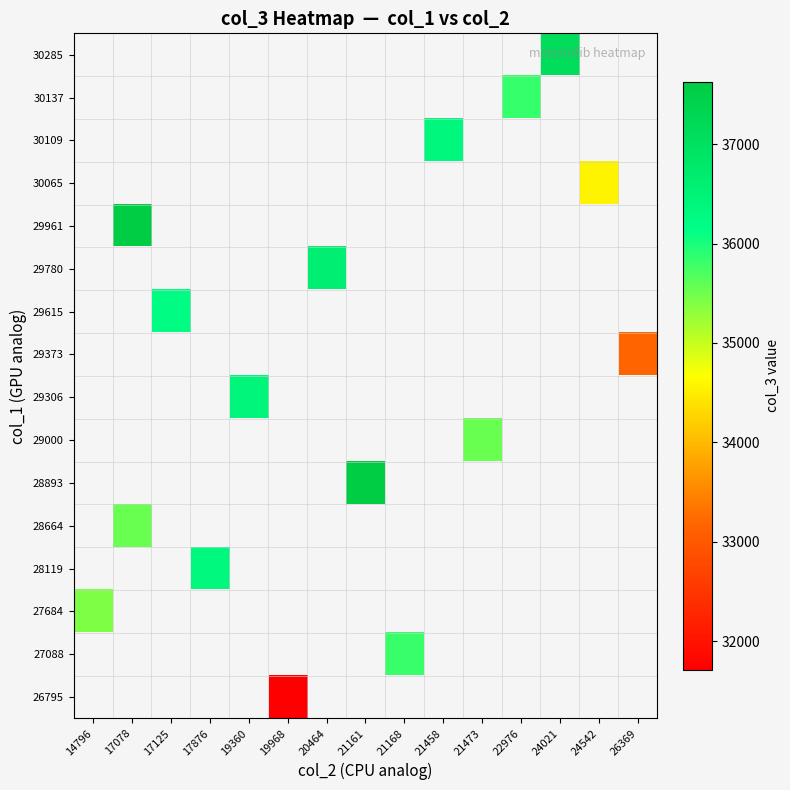

The value of 30137 at 22976 is 35830.0. True or false?

True